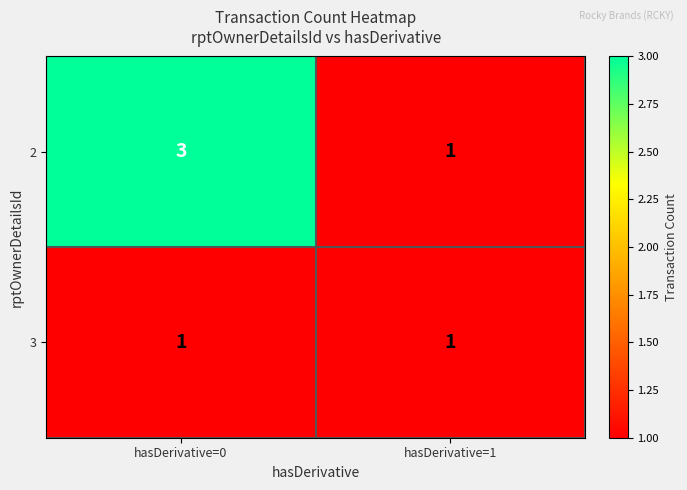

List the series in order of their peak value, lowest first.

3, 2